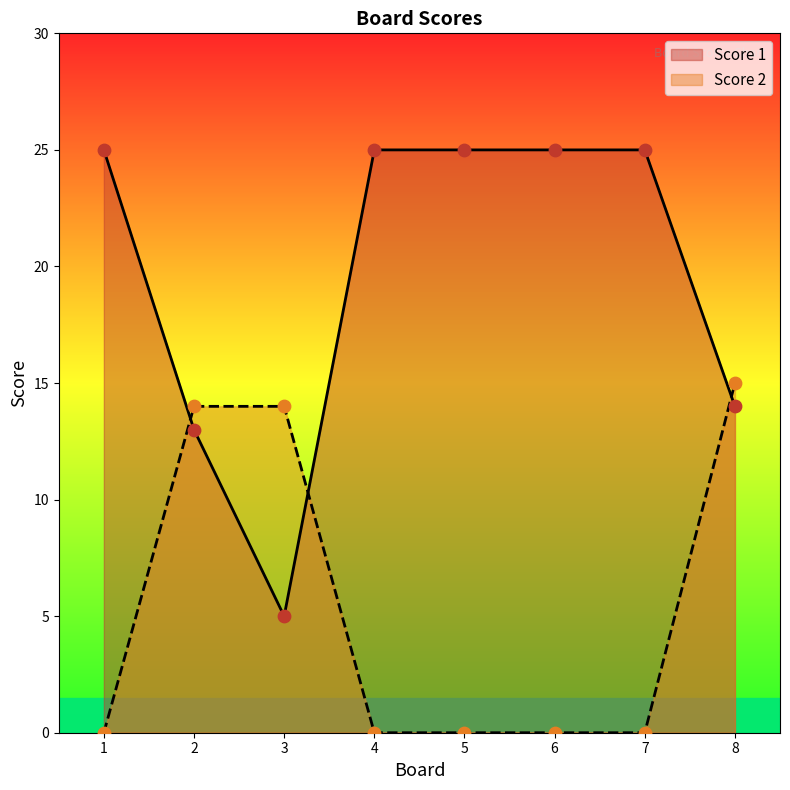

Which series contains the highest Y value?

Score 1